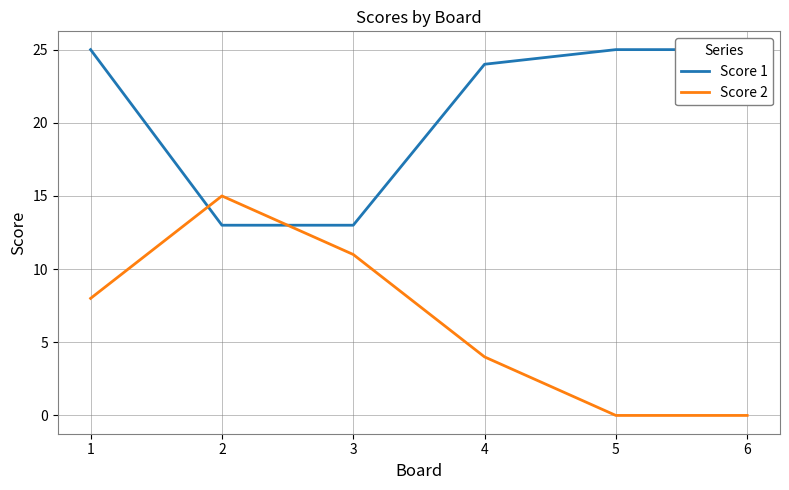

What is the spread (max minus min) of values at 6?

25